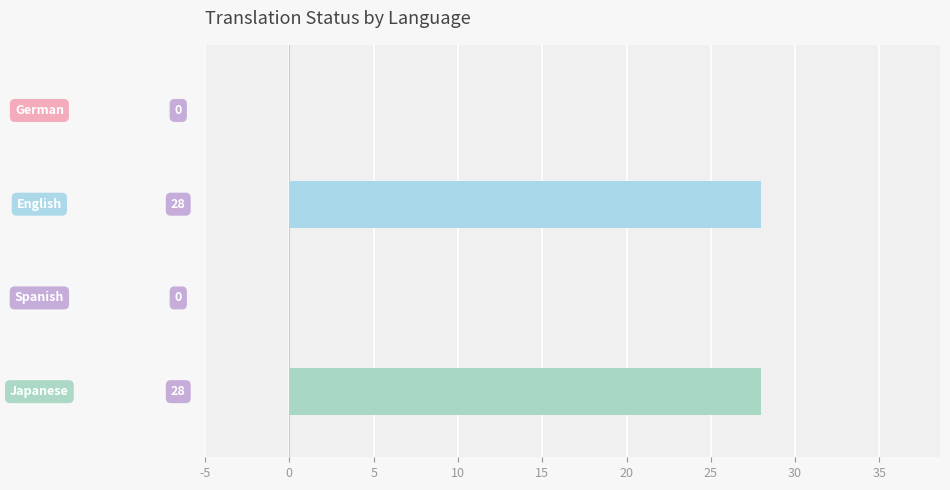

What is the sum of all values?

56